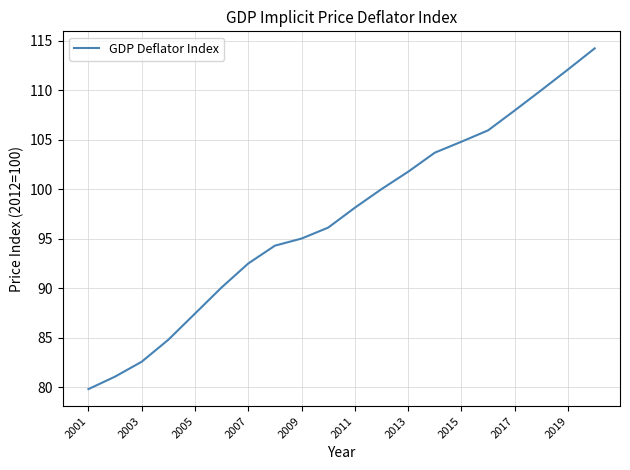

What is the difference between the maximum and second lowest values?

33.2